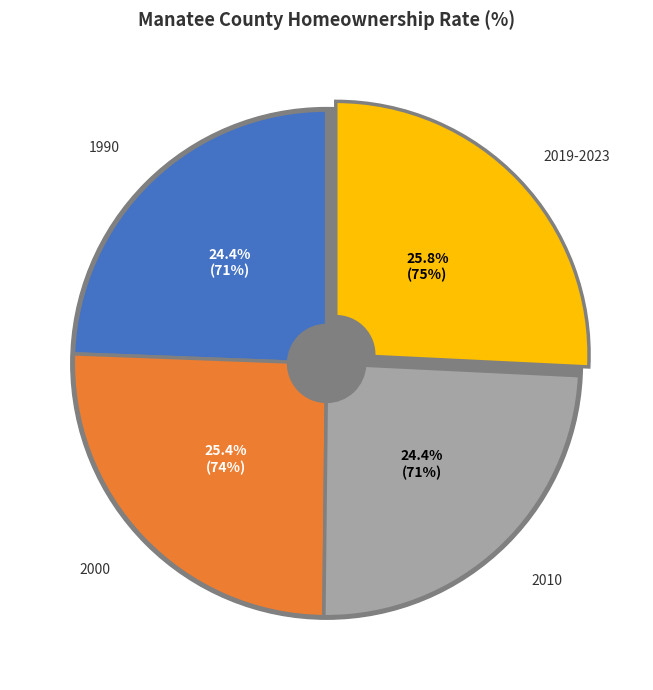

What percentage is the 1990 slice, to the nearest percent?

24%